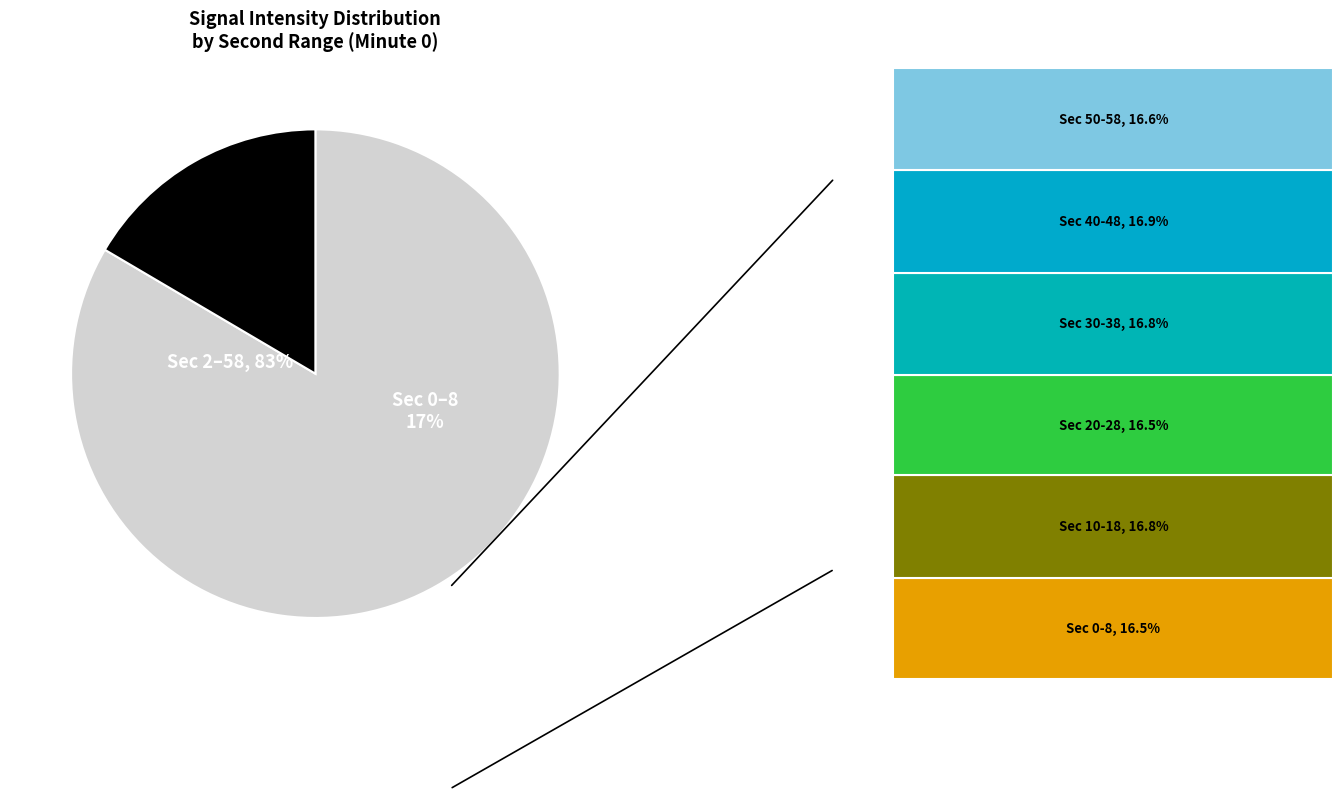

The 40 slice represents 12% of the pie. True or false?

False